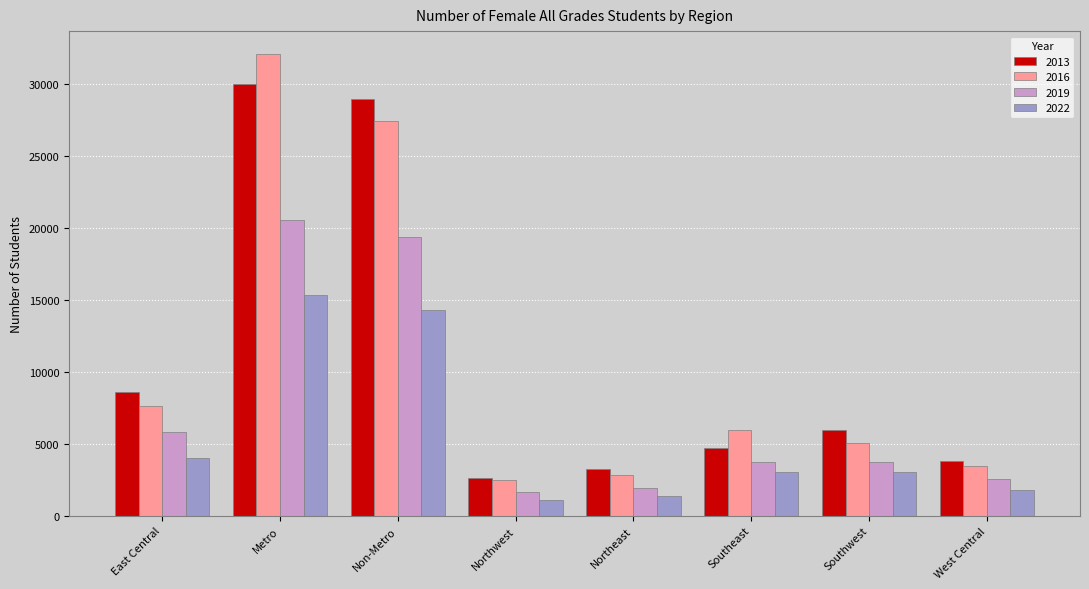

Is the value of 2016 at Non-Metro greater than the value of 2019 at Northeast?

Yes